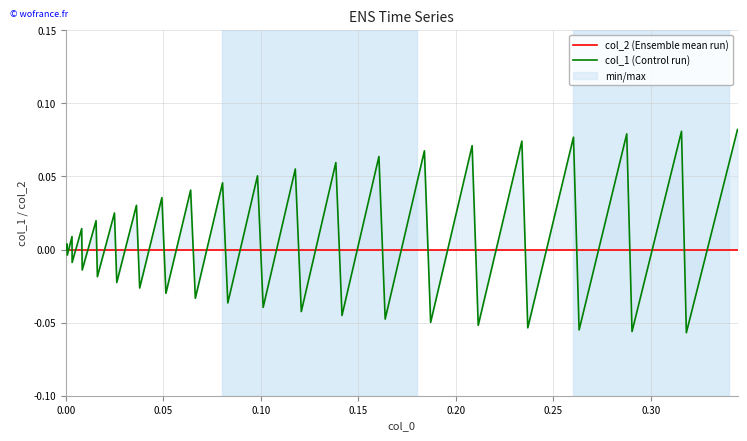

True or false: col_1 (Control run) has a value of 0.1 at 21.

False